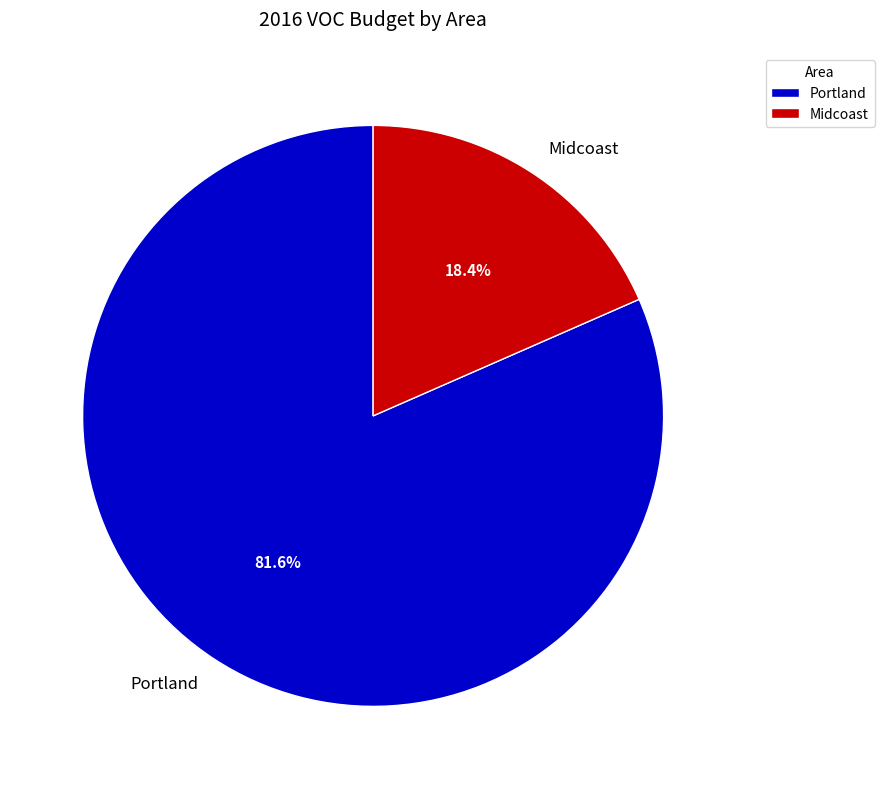

Rank the categories by value from lowest to highest.

Midcoast, Portland